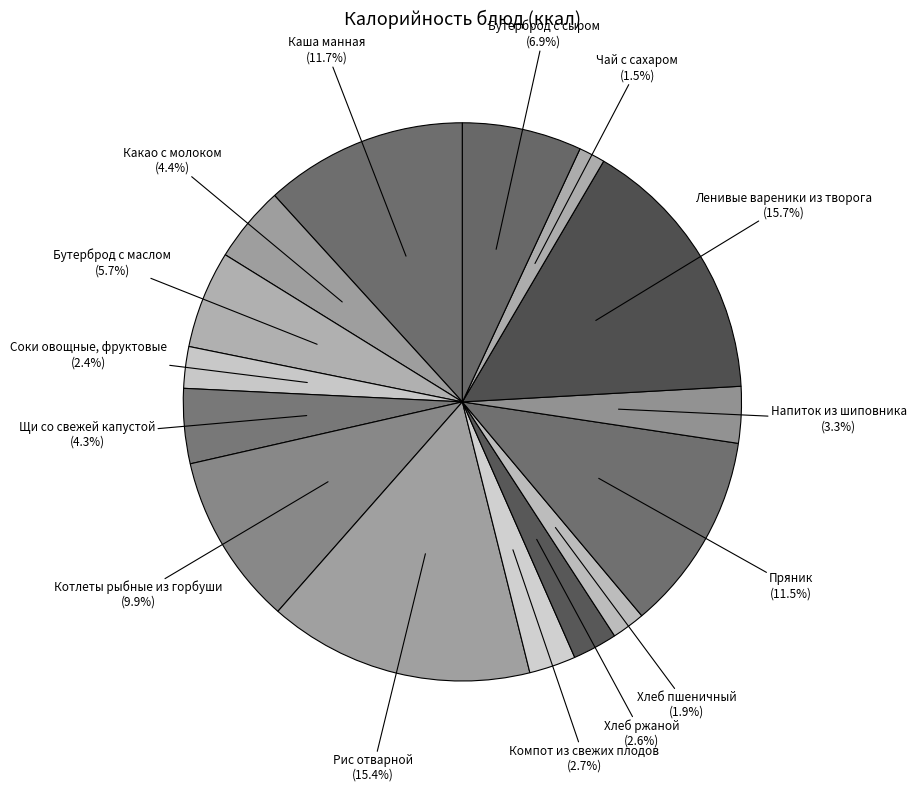

What portion of the pie excludes Бутерброд с сыром?

93.1%